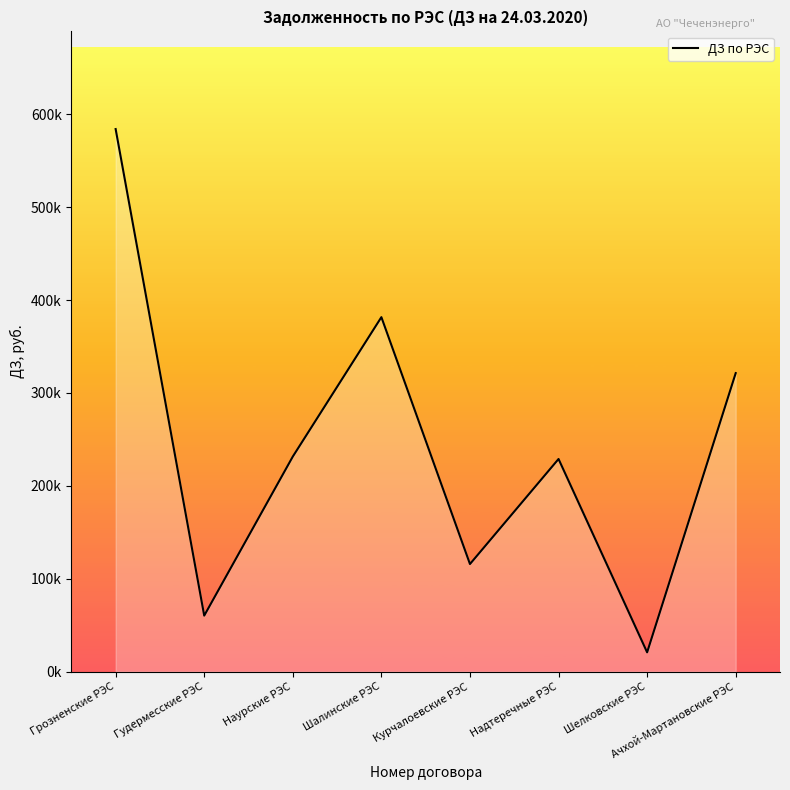

Is this an area chart (filled region under the line)?

Yes